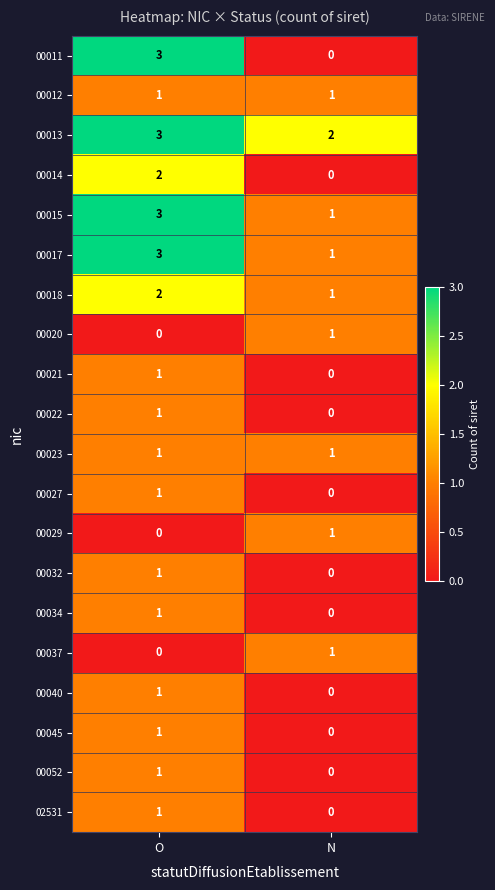

Where is 00020 nearest to the value 0?

O